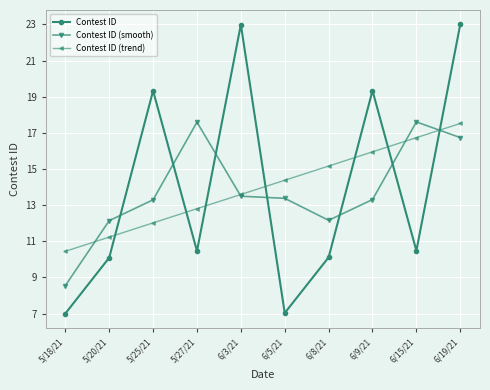

Between 5/18/21 and 5/20/21, which series saw the biggest shift?

Contest ID (smooth)